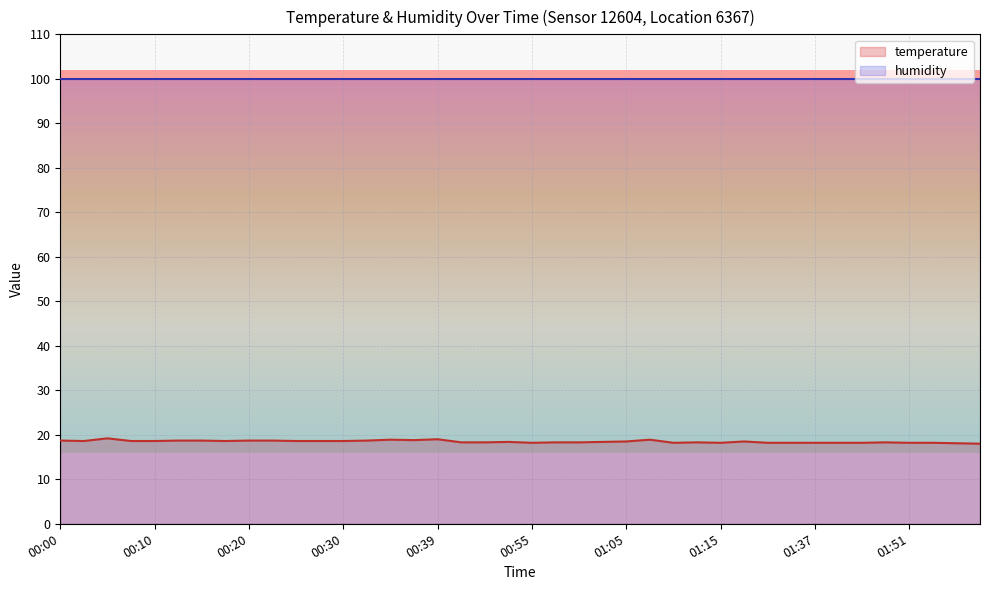

How many lines are shown in the chart?

2